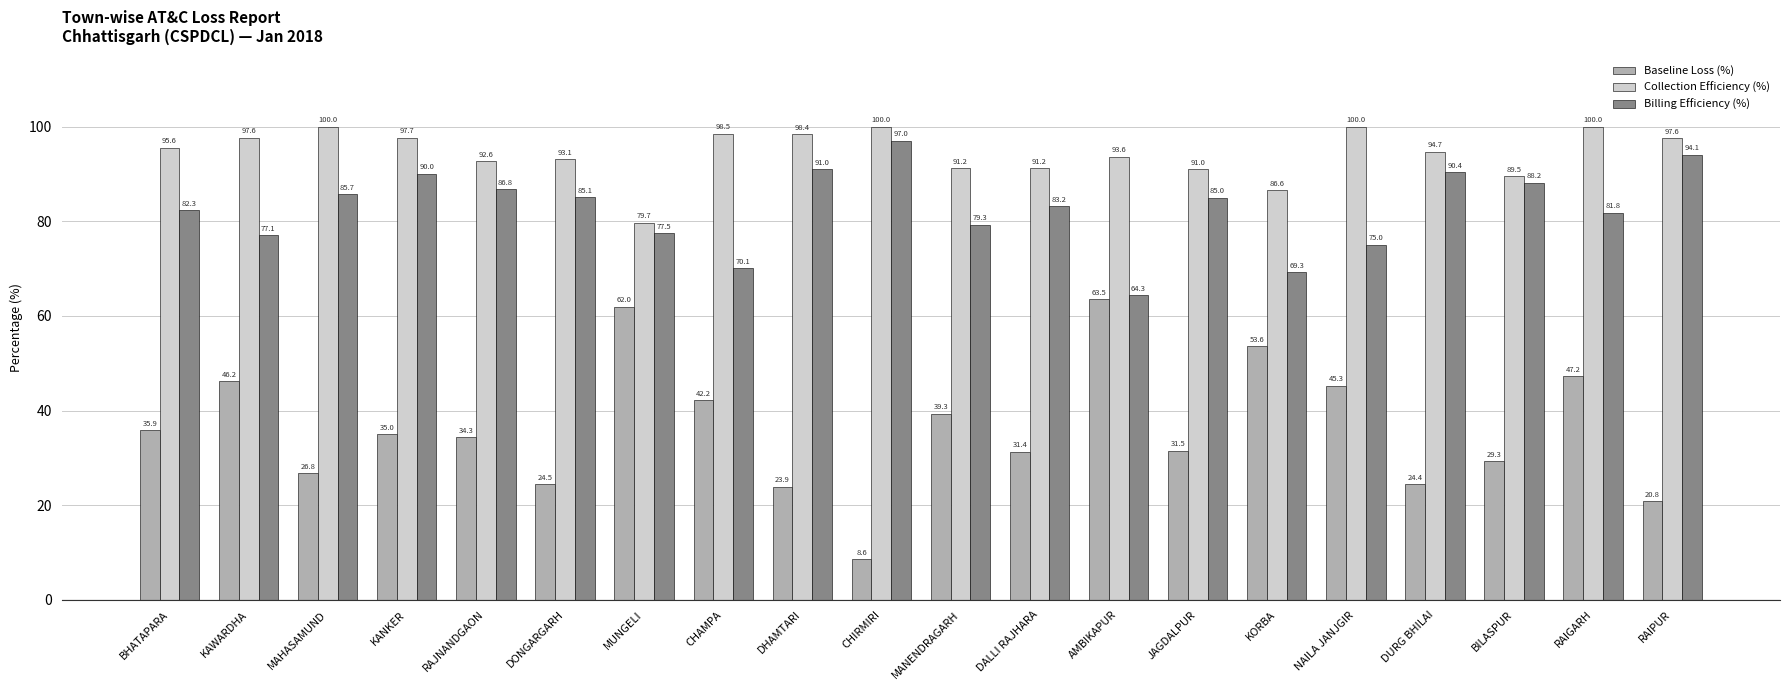

What is the difference between the maximum and minimum values in the Billing Efficiency (%) series?

32.7